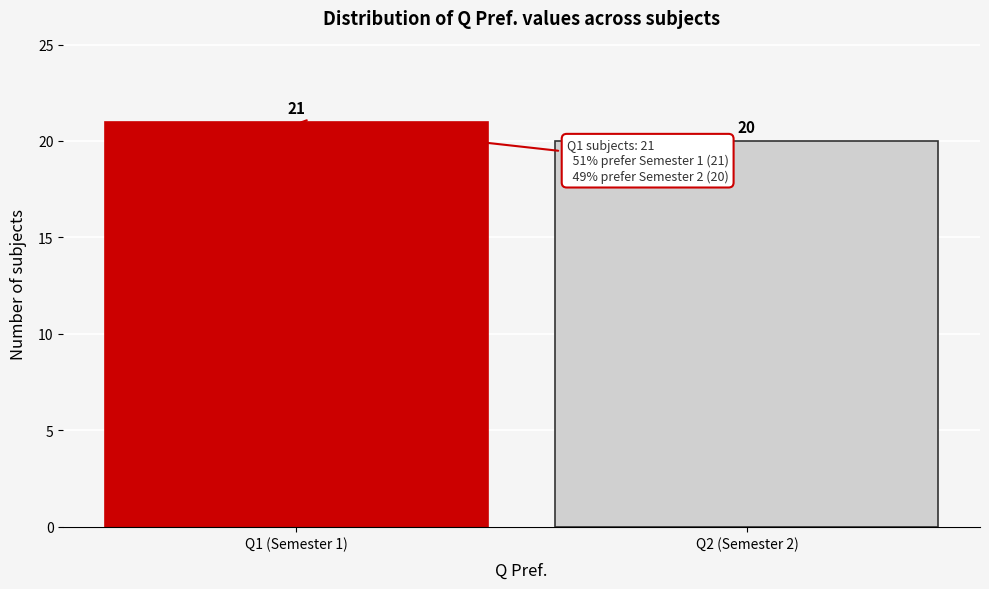

Reading left to right, extract all data points from this chart.

21	20